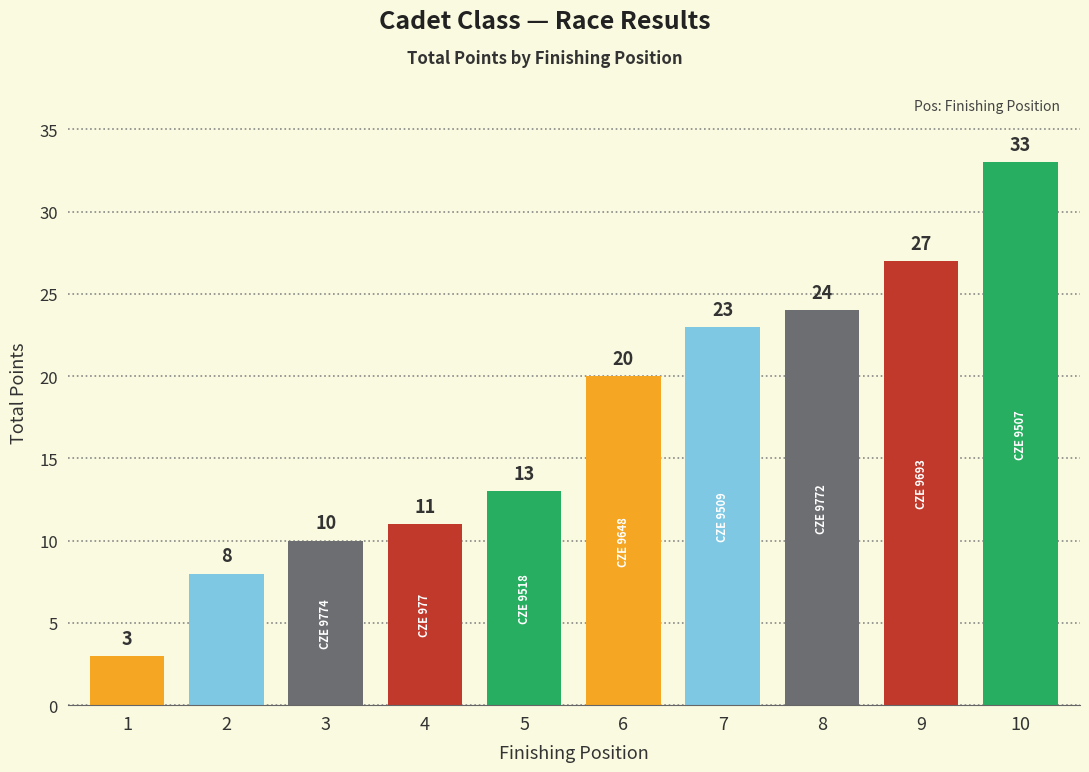

Rank the categories by value from lowest to highest.

1, 2, 3, 4, 5, 6, 7, 8, 9, 10